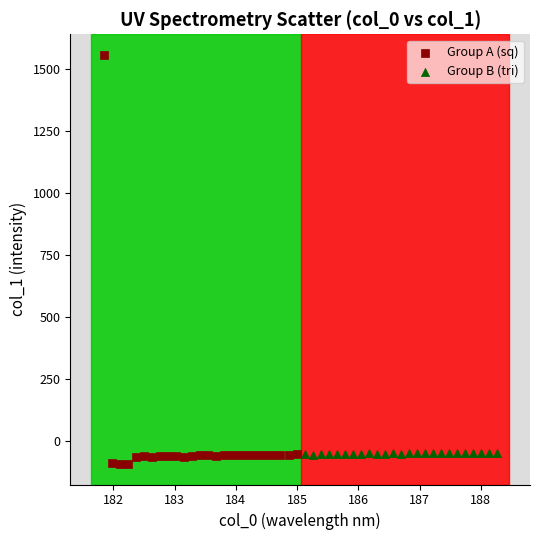

Which series reaches the minimum Y coordinate?

Group A (sq)